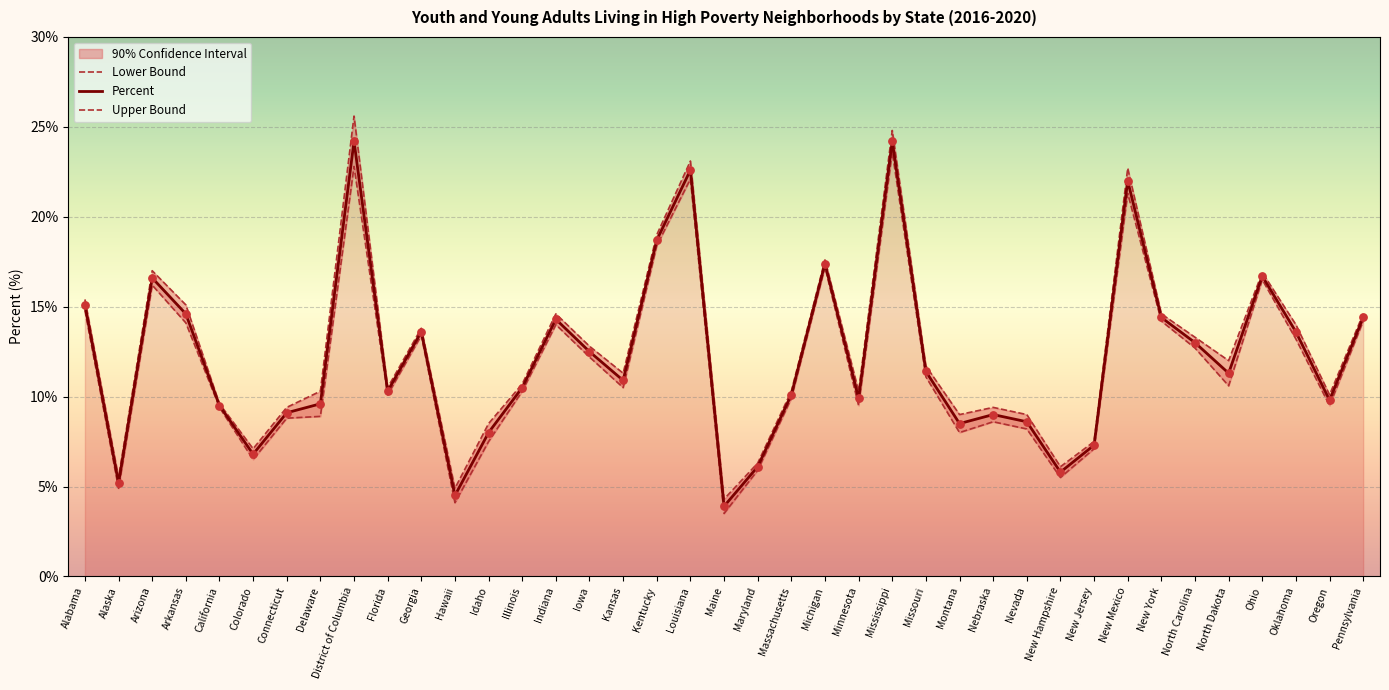

Which series has the largest total across all categories?

Upper Bound